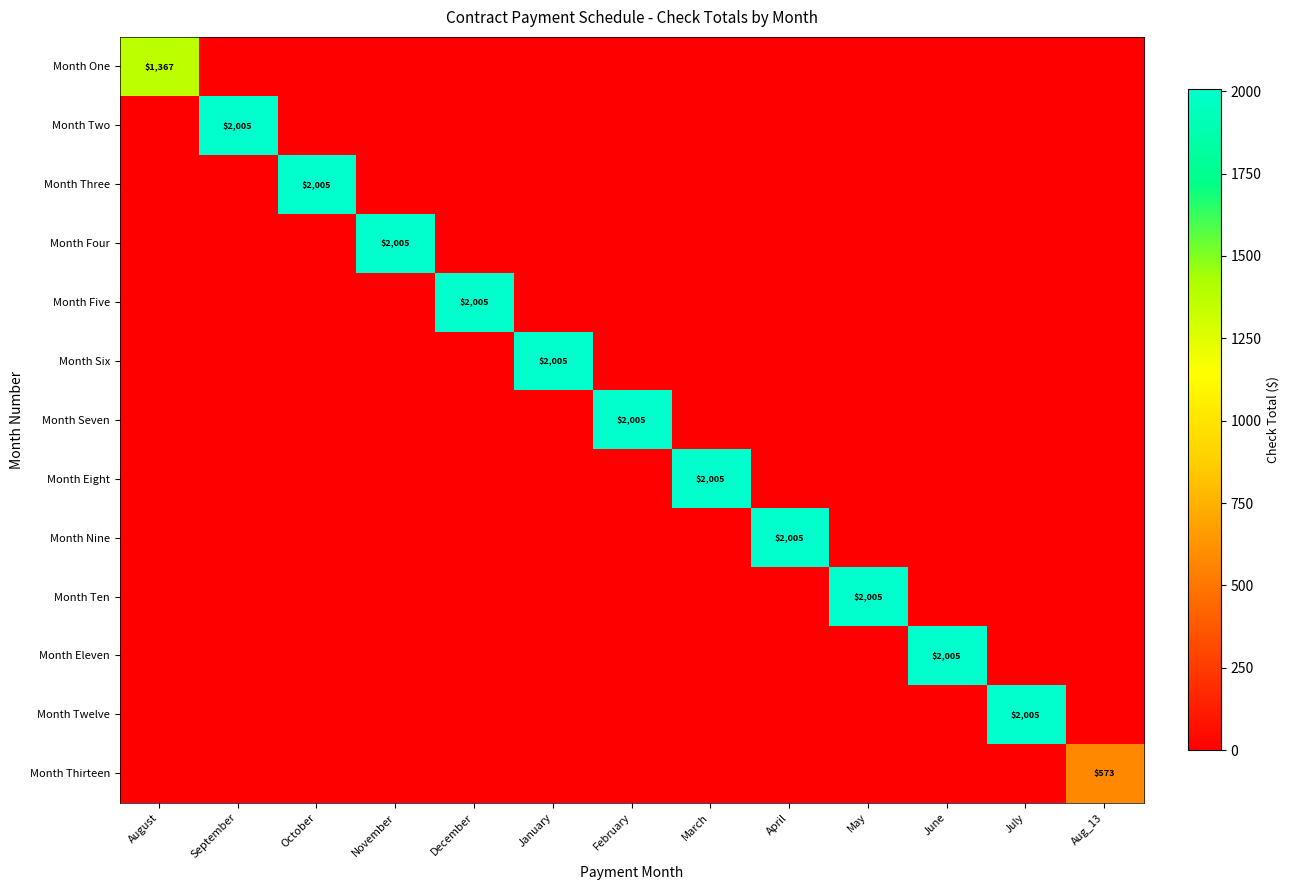

The value of Month Eleven at June is 3497. True or false?

False